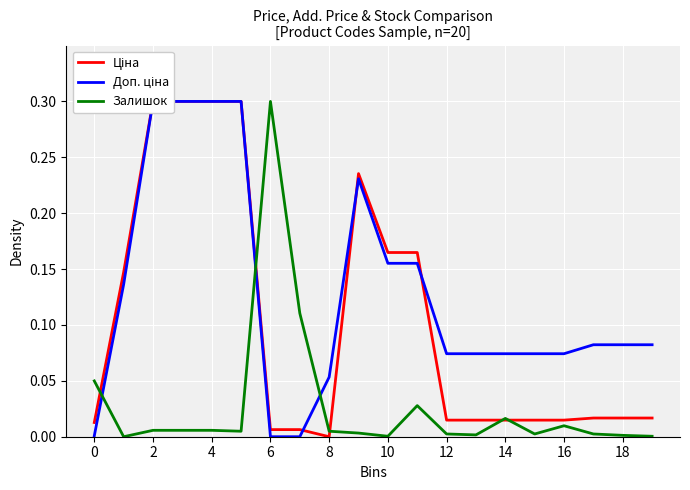

What is the highest value of the Залишок series?

0.3